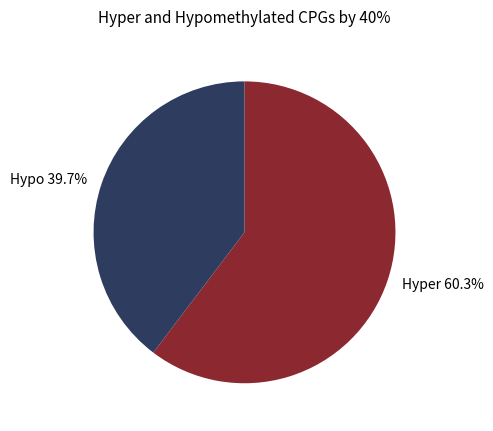

Count the number of slices in the pie.

2